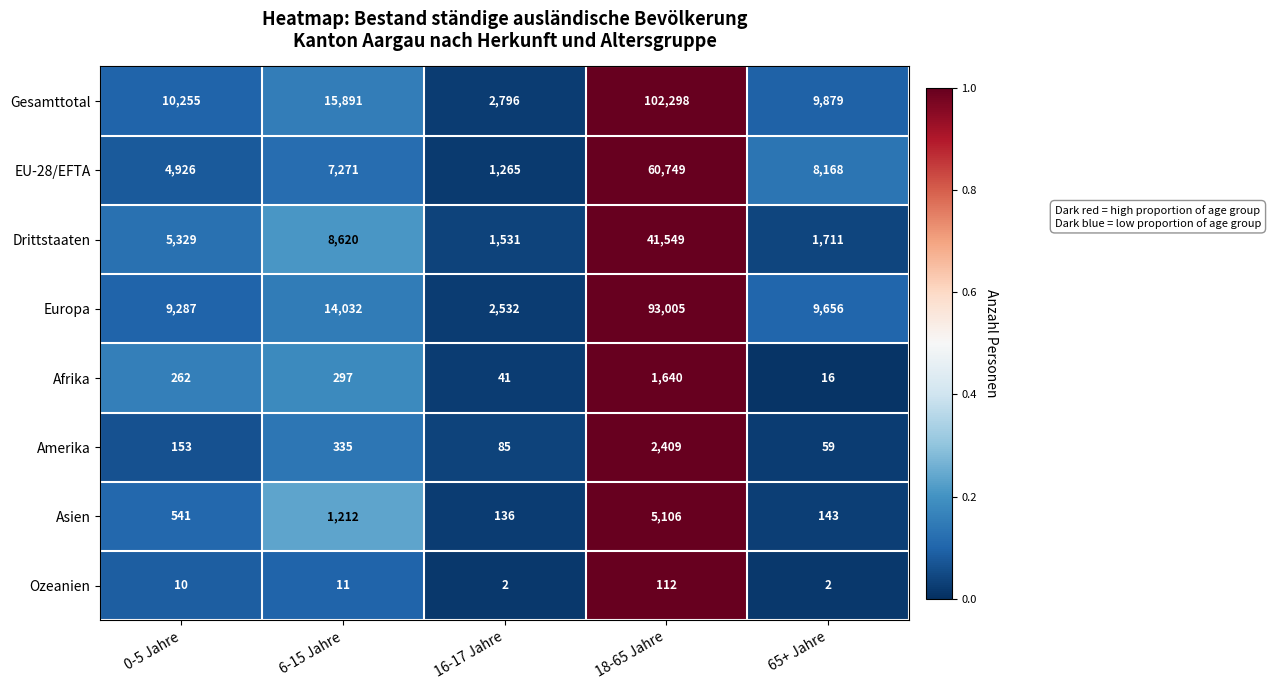

Which series has the widest spread of values?

Gesamttotal